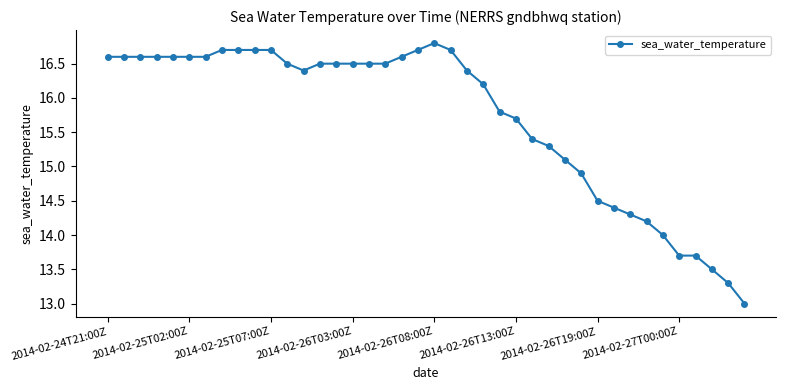

What is the difference between the second highest and second lowest values?

3.4